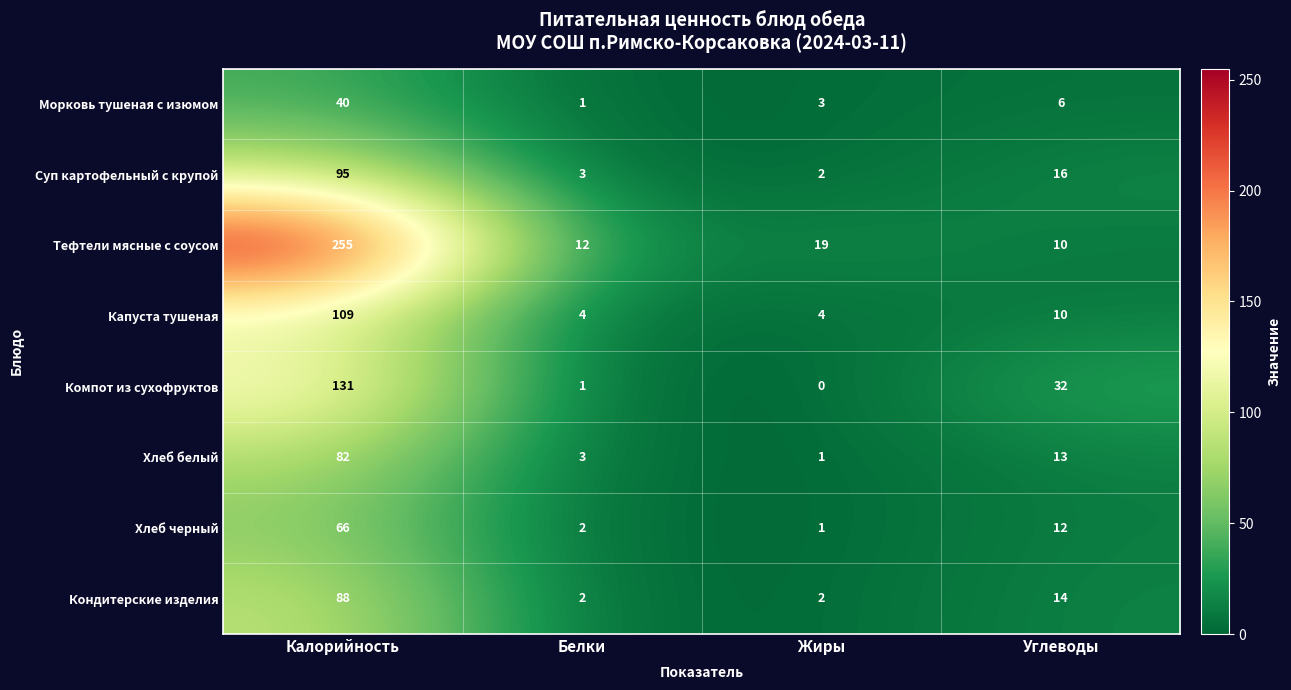

The value of Капуста тушеная at Углеводы is 7. True or false?

False